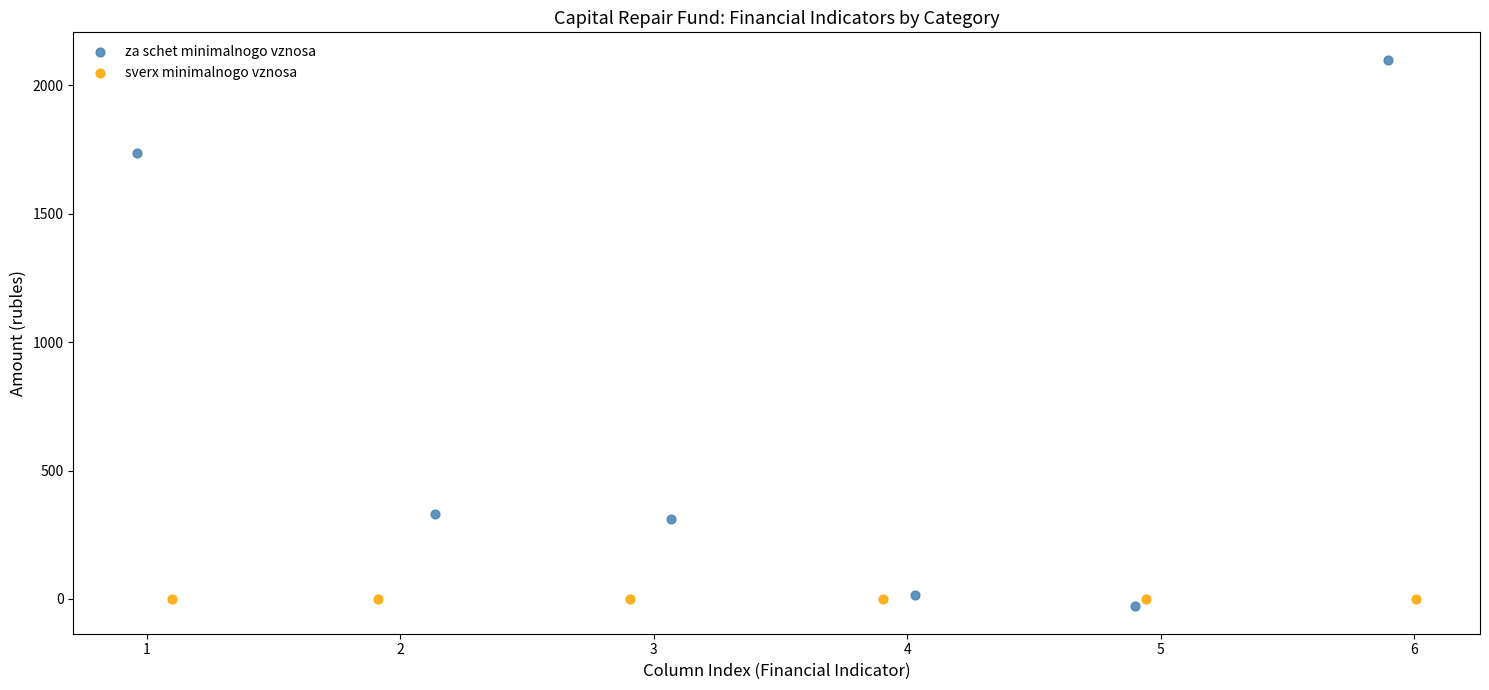

Which series contains the lowest Y value?

za schet minimalnogo vznosa